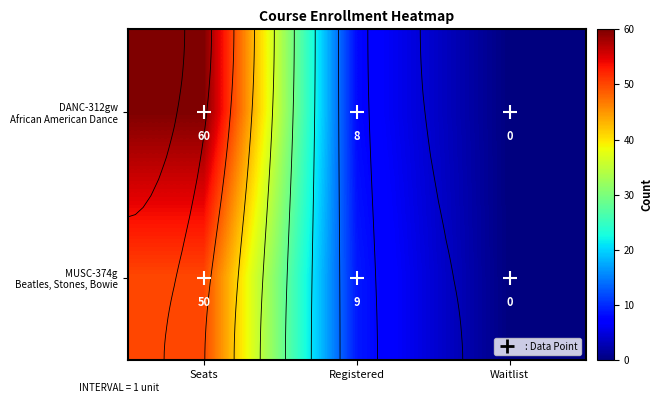

What is the approximate value of DANC-312gw African American Dance at Seats?

60